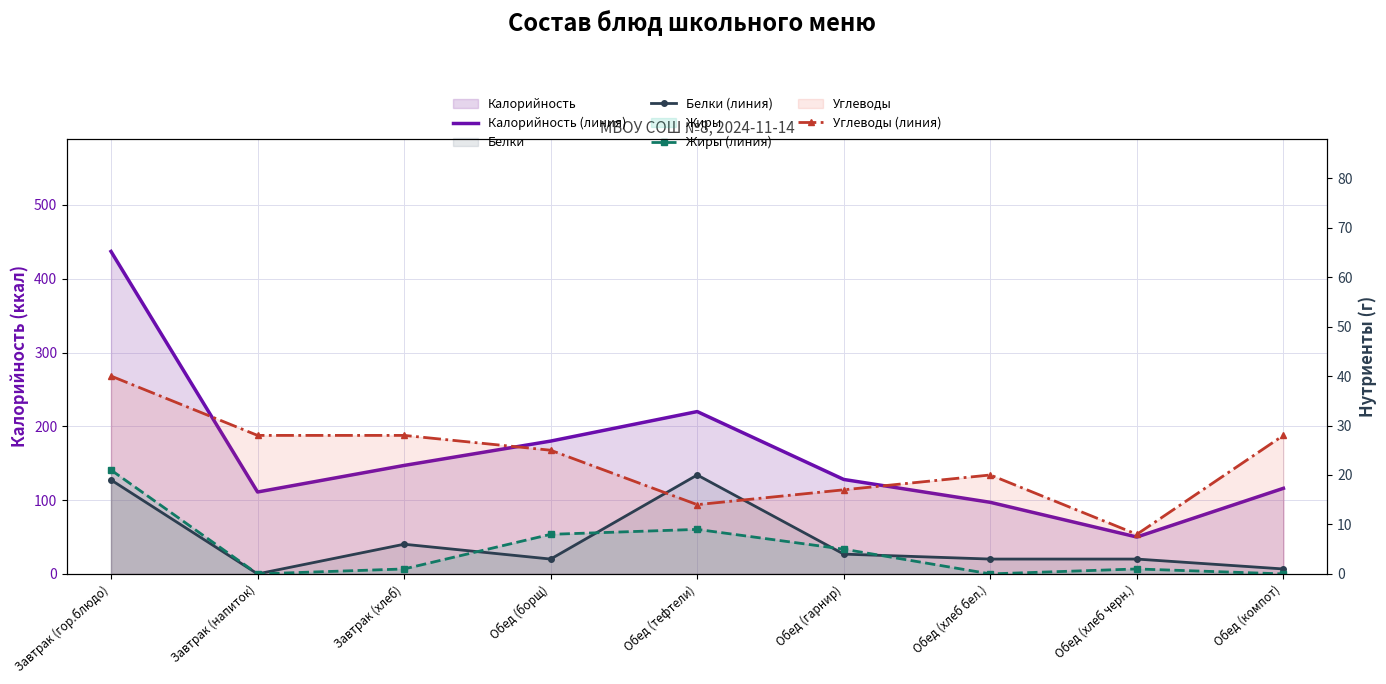

Between Обед (борщ) and Обед (компот), which series saw the biggest shift?

Калорийность (линия)